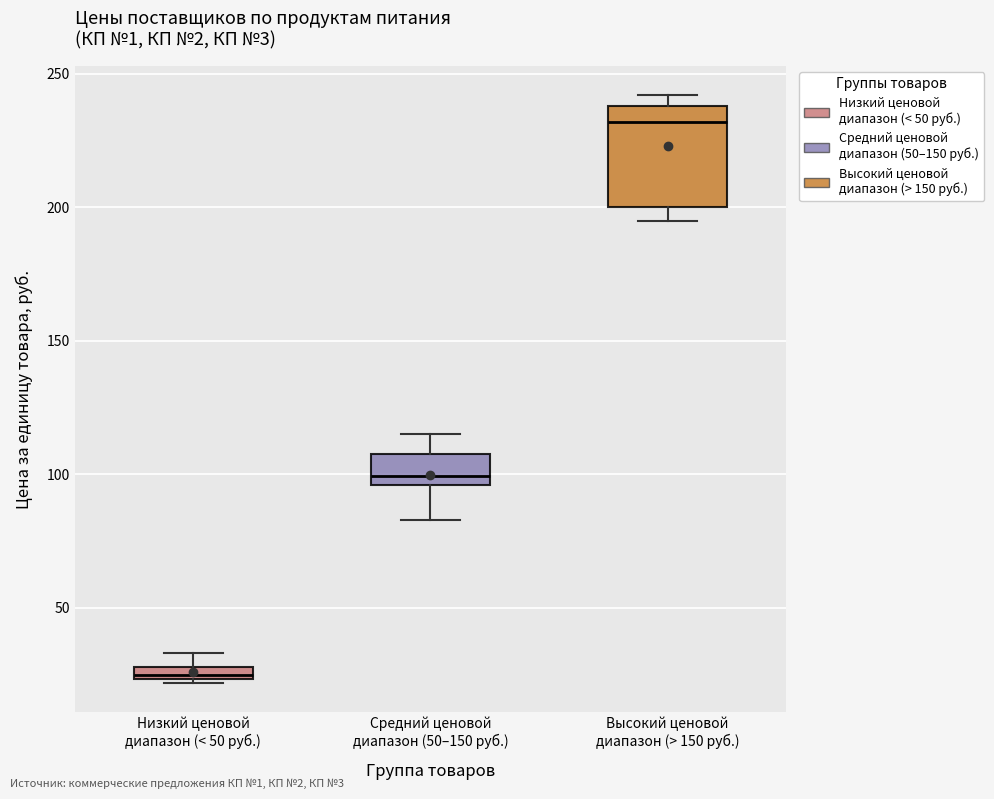

Where does the upper whisker of the box for Средний ценовой диапазон (50–150 руб.) end on the y-axis? The values are not printed on the chart, so give them approximately, as read against the axis.

115